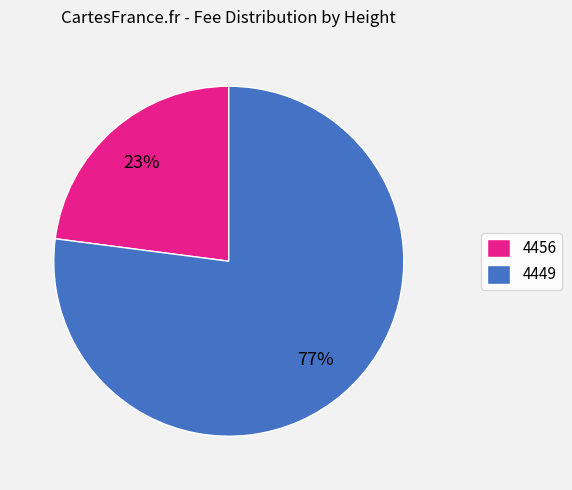

To the nearest percent, what is the difference between the largest and smallest slice percentages?

54%